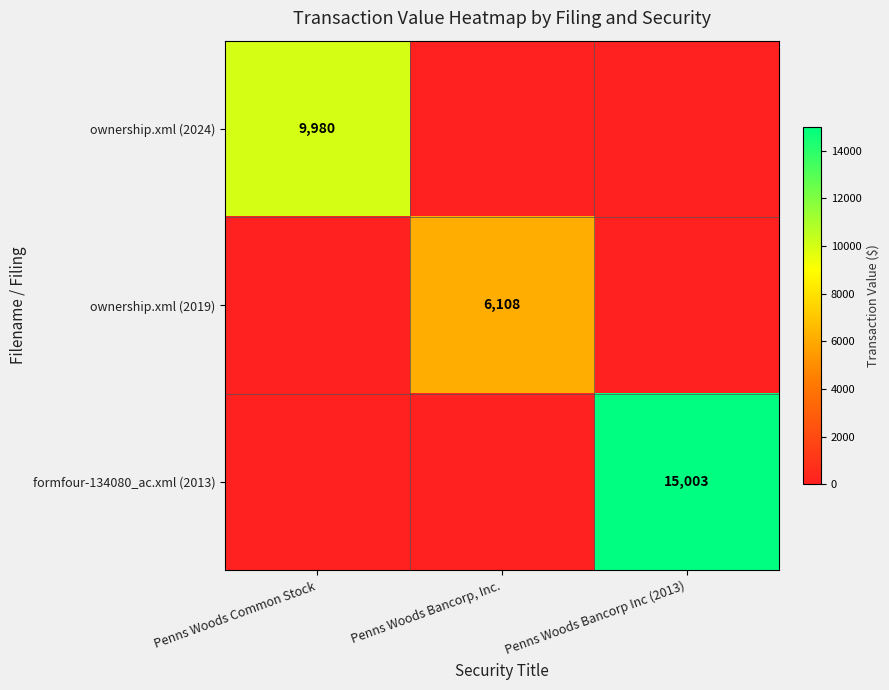

The formfour-134080_ac.xml (2013) series shows 15003 at Penns Woods Bancorp Inc (2013). True or false?

True